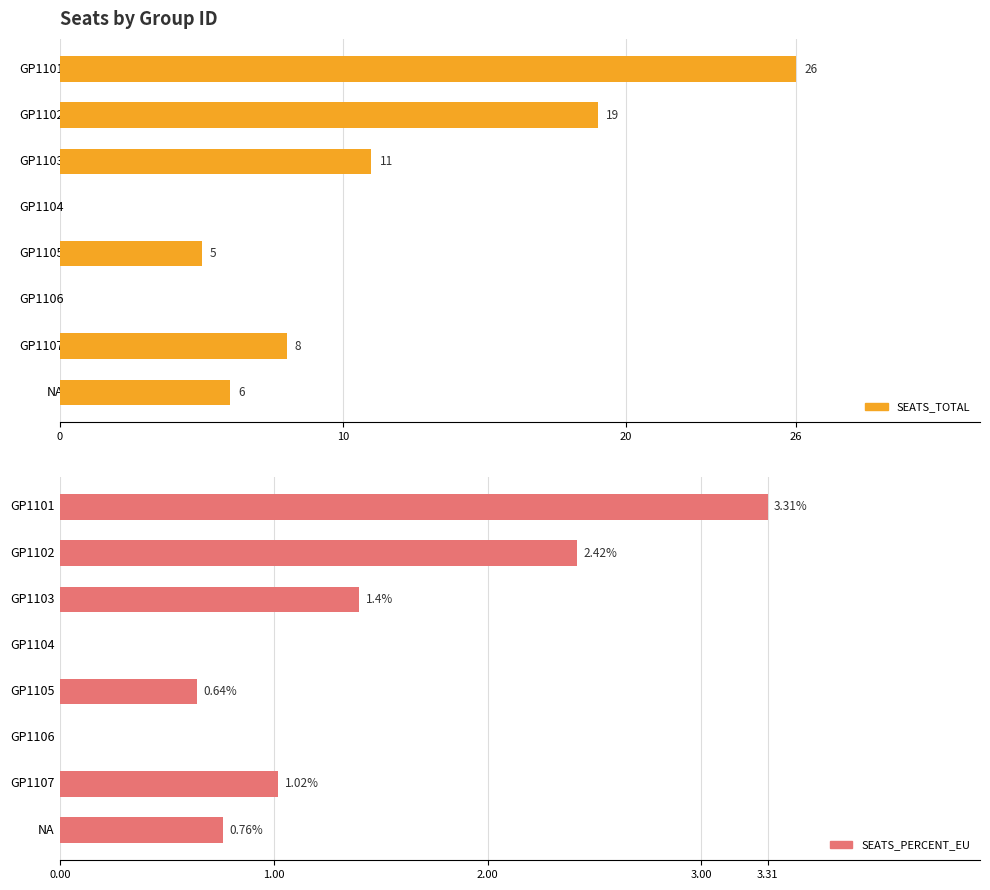

The value of SEATS_TOTAL at GP1105 is 5.0. True or false?

True